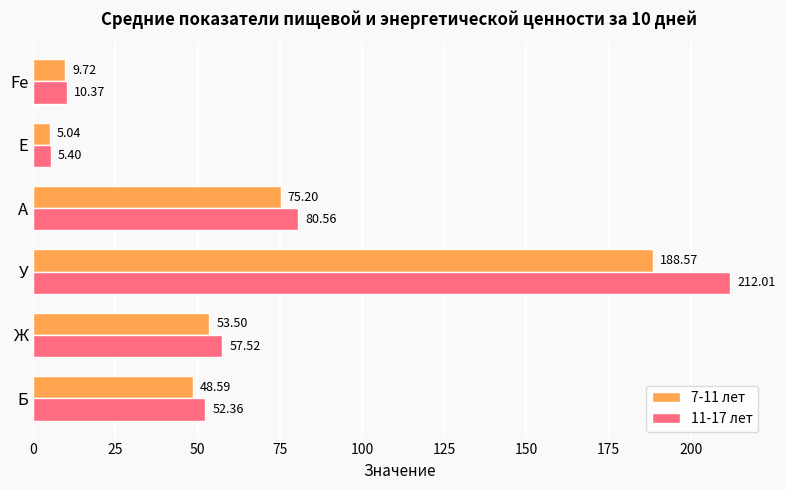

At how many categories does at least one series exceed 53?

3